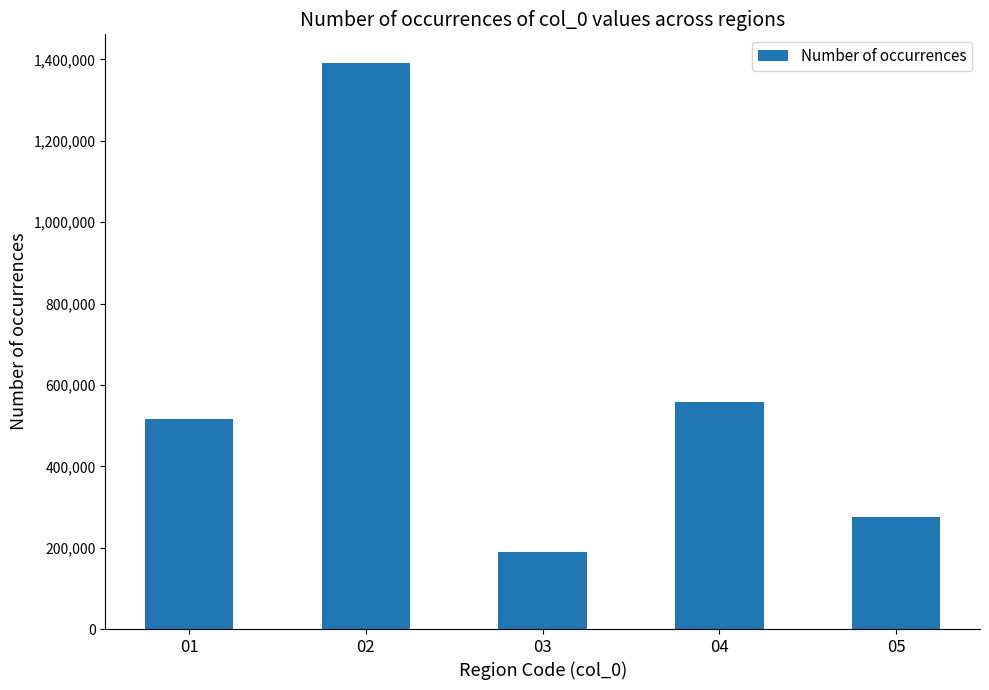

Rank the categories by value from lowest to highest.

03, 05, 01, 04, 02